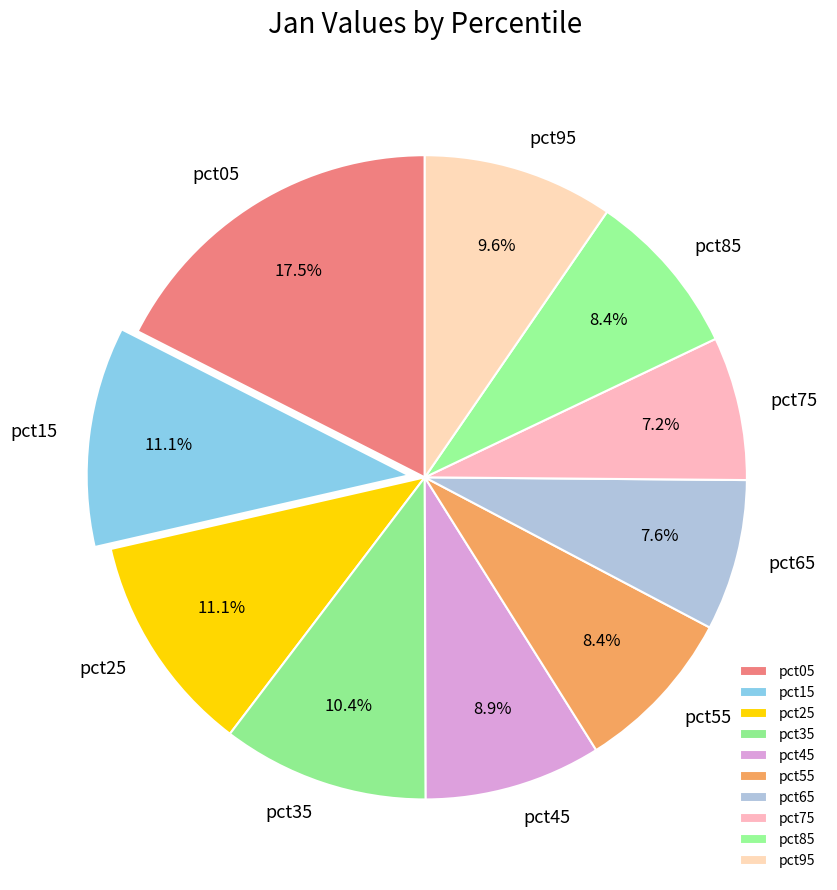

Count the number of slices in the pie.

10